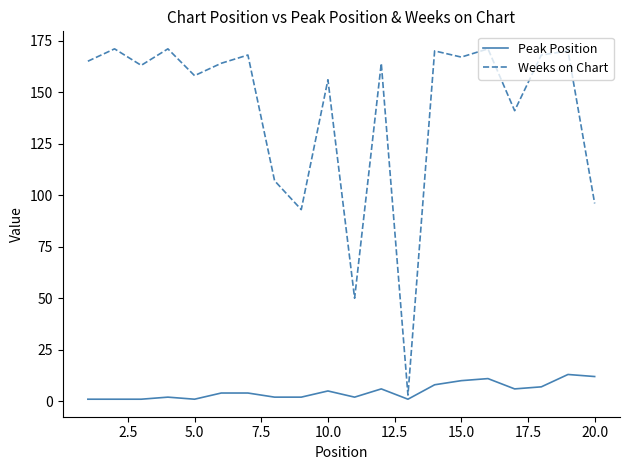

Which series has the widest spread of values?

Weeks on Chart